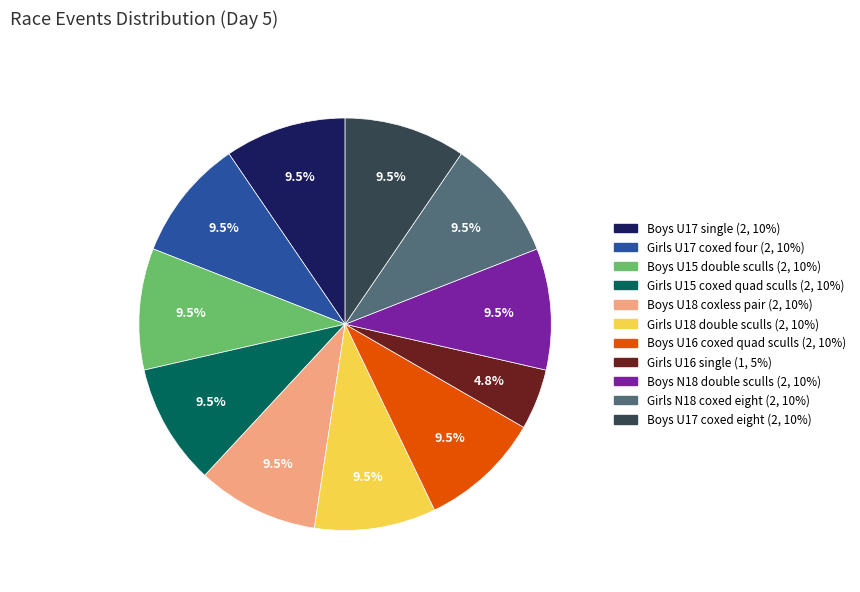

Does Boys U17 single account for over 50% of the chart?

No